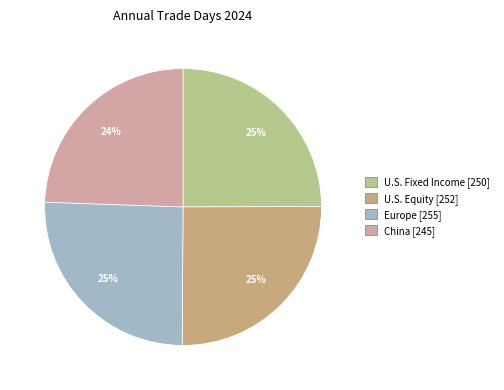

Count the number of slices in the pie.

4